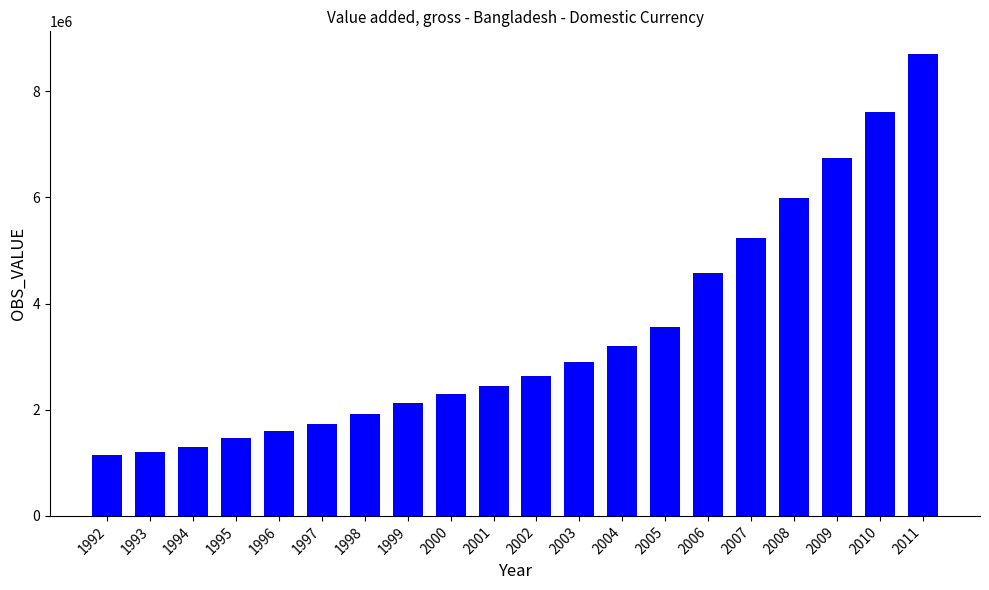

How many bars are there in total?

20